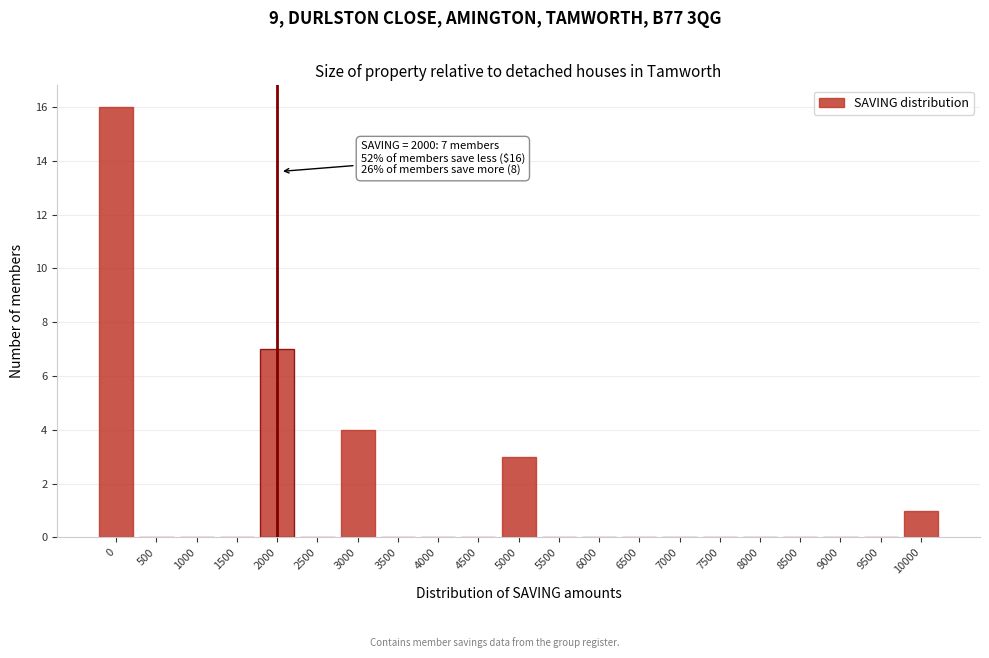

Reading left to right, extract all data points from this chart.

0=16	500=0	1000=0	1500=0	2000=7	2500=0	3000=4	3500=0	4000=0	4500=0	5000=3	5500=0	6000=0	6500=0	7000=0	7500=0	8000=0	8500=0	9000=0	9500=0	10000=1